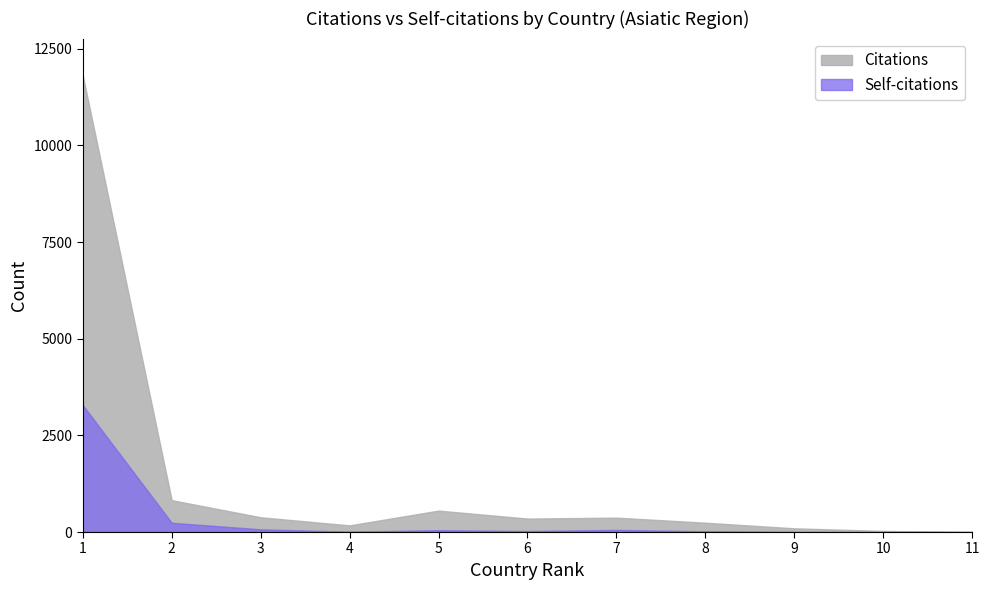

Reading left to right, what are all the values shown in this chart?

Citations: Japan=11820	India=825	China=382	Malaysia=172	Hong Kong=554	South Korea=348	Taiwan=372	Singapore=241	Thailand=96	Sri Lanka=28	Kazakhstan=0
Self-citations: Japan=3285	India=240	China=70	Malaysia=9	Hong Kong=48	South Korea=25	Taiwan=55	Singapore=19	Thailand=2	Sri Lanka=0	Kazakhstan=0